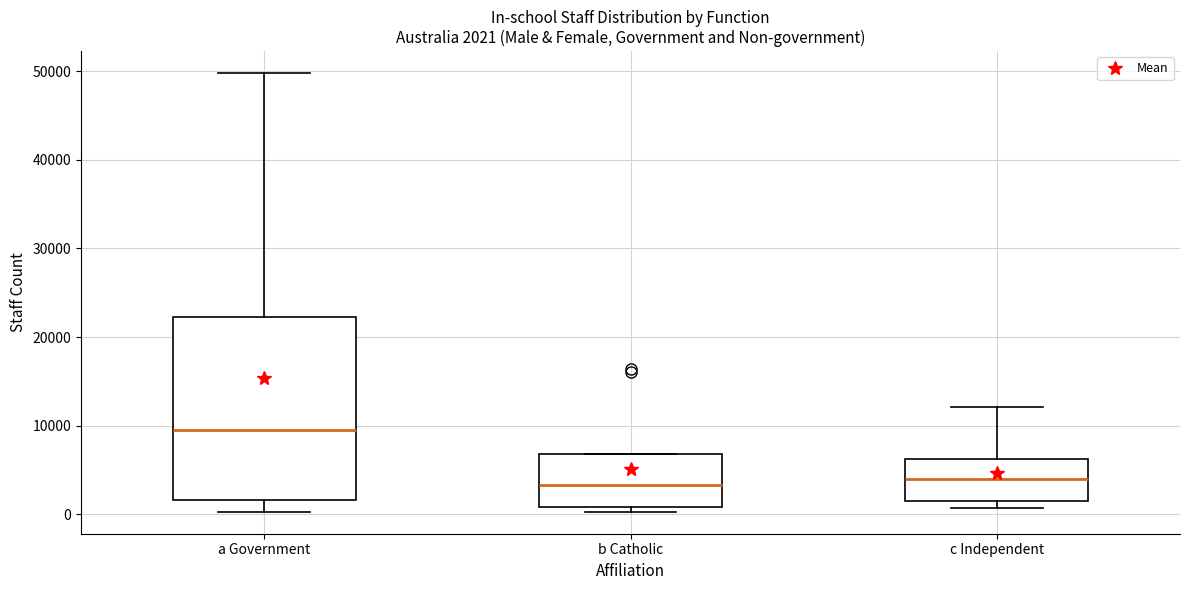

Which box is the tallest, from its lower edge to its upper edge?

a Government